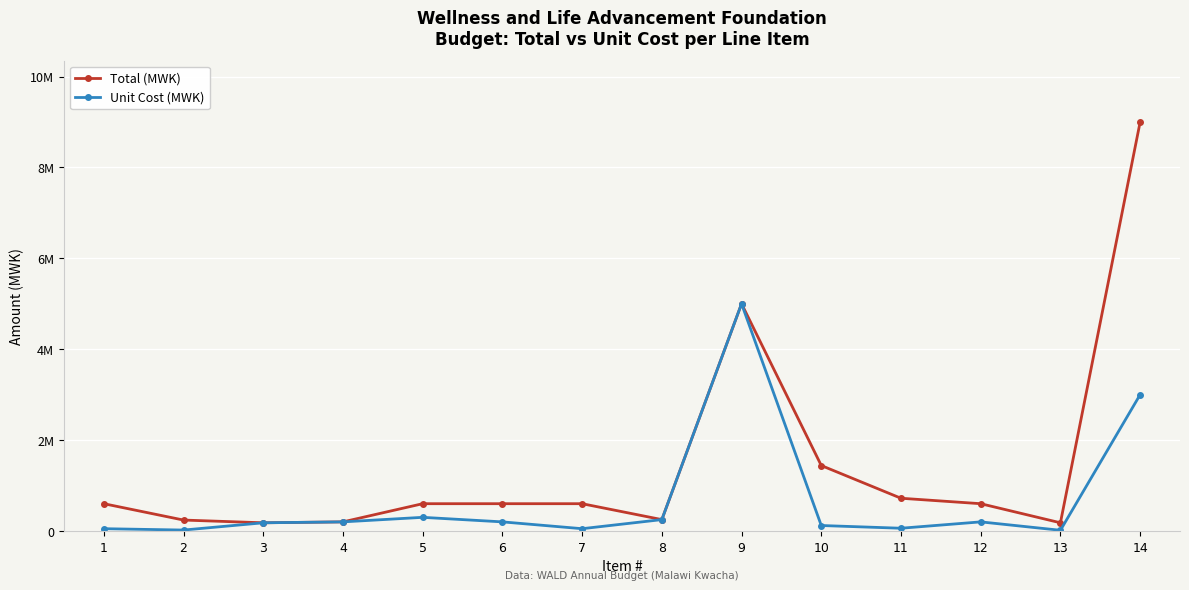

True or false: Unit Cost (MWK) and Total (MWK) cross at least once.

False